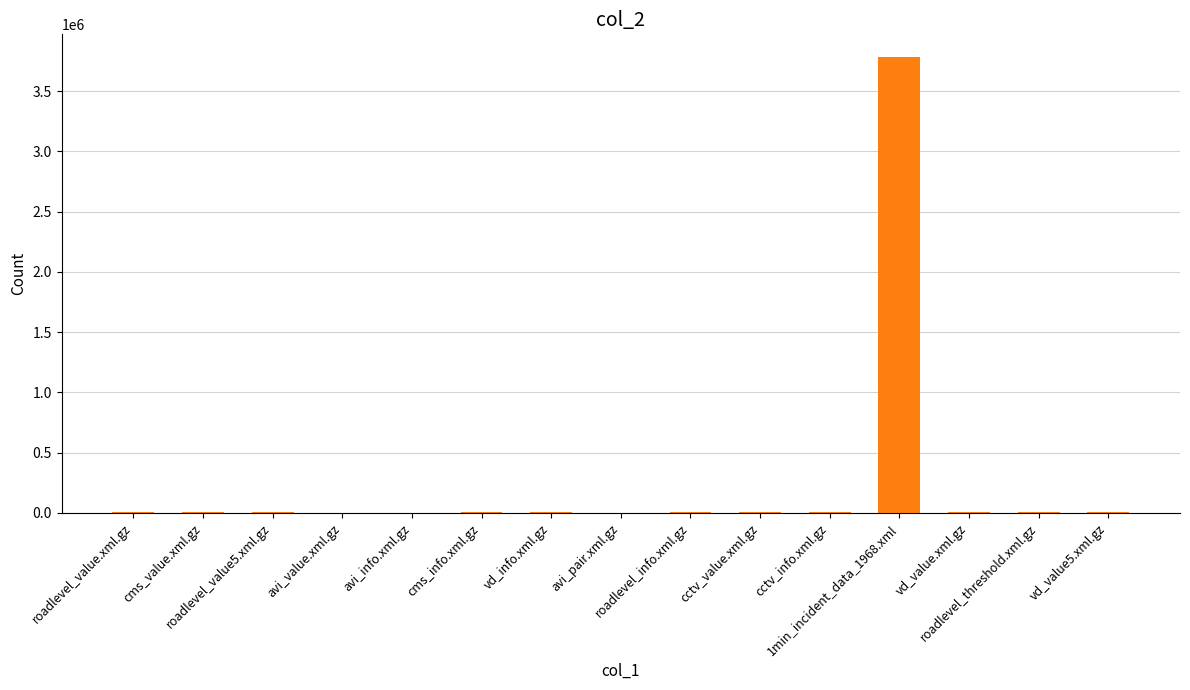

What is the sum of all values?

3843777